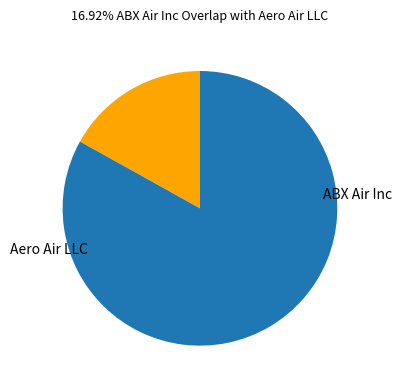

Is there a majority slice in this chart?

Yes